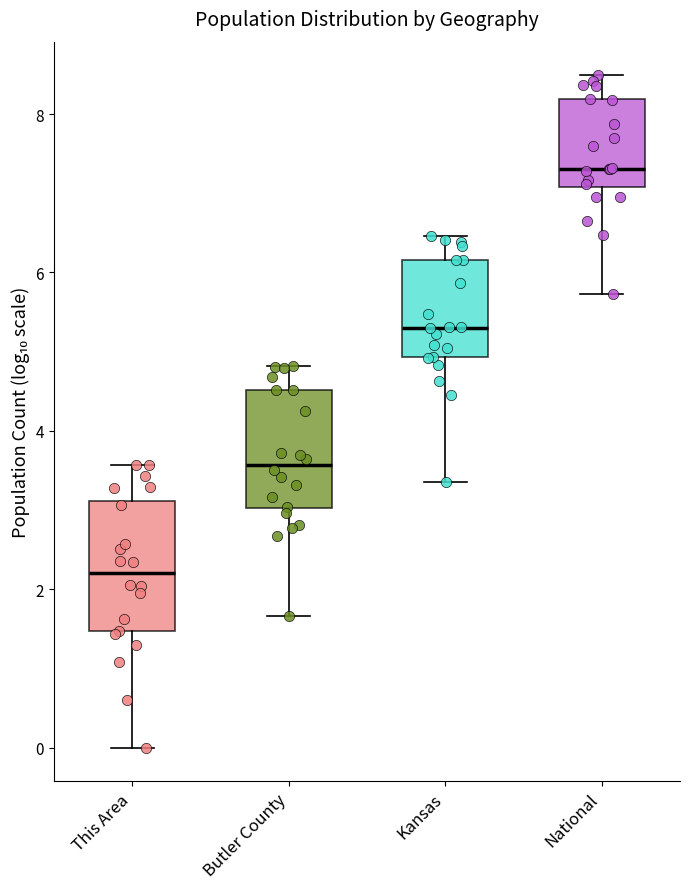

Where does the upper whisker of the box for Kansas end on the y-axis? The values are not printed on the chart, so give them approximately, as read against the axis.

6.4